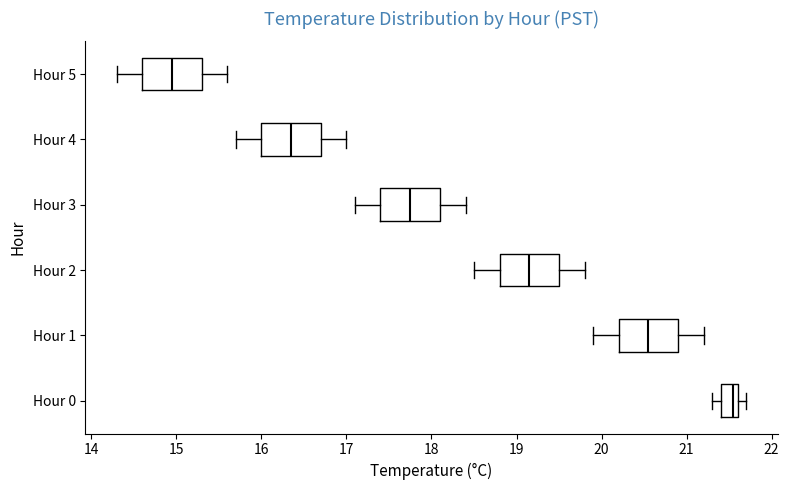

Where does the left whisker of the box for Hour 2 end on the x-axis? The values are not printed on the chart, so give them approximately, as read against the axis.

18.5